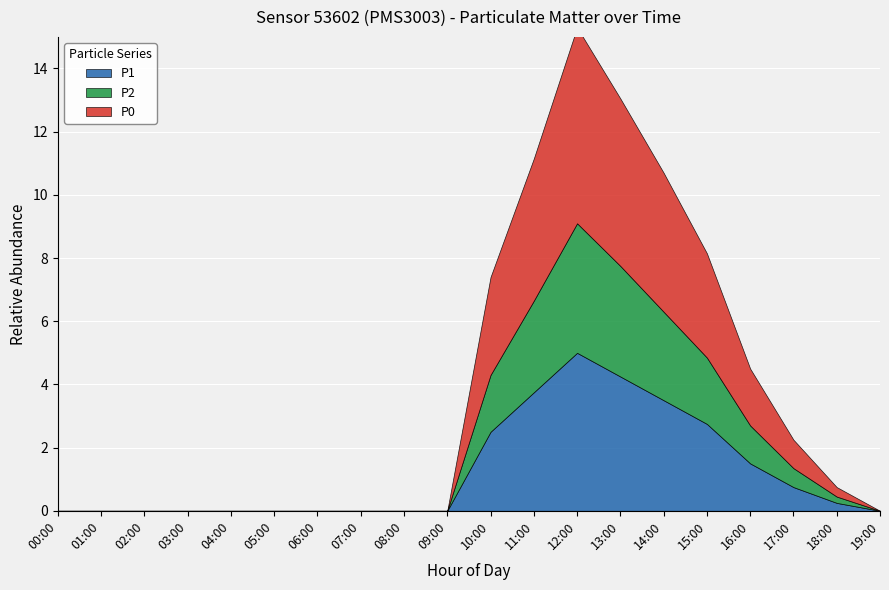

True or false: P1 and P2 cross at least once.

False